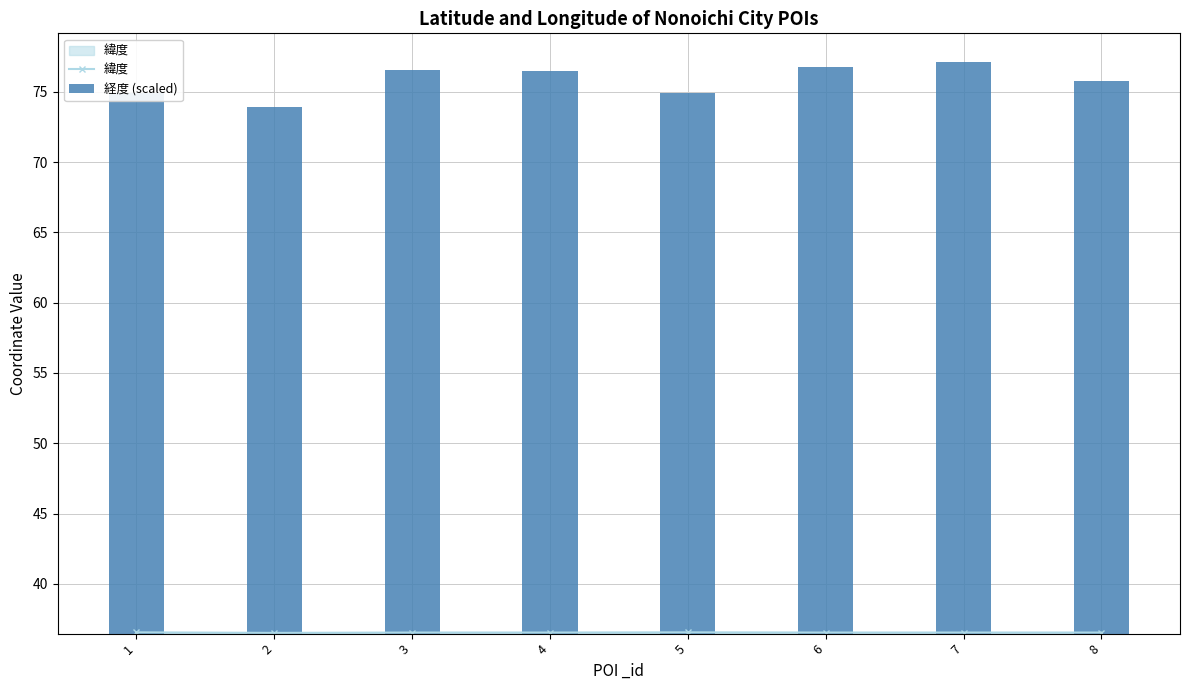

How many distinct data groups are displayed?

2